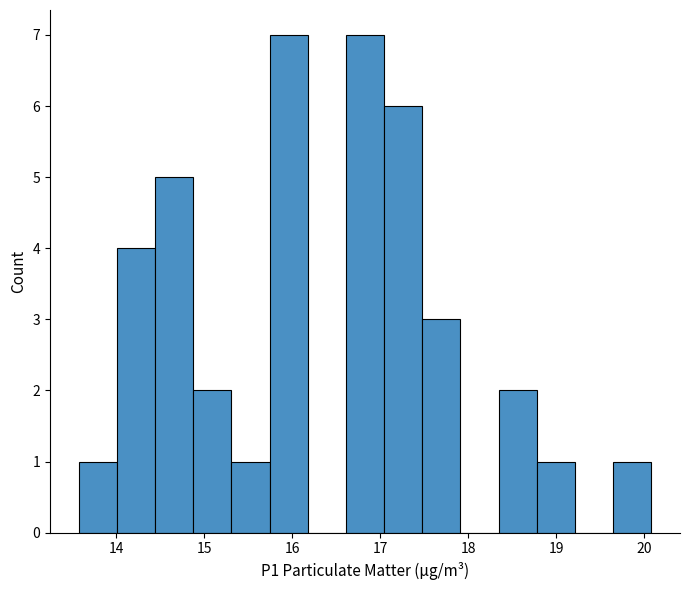

What is the height of the bar covering 17.0 to 17.5 on the x-axis? Neither the bar edges nor the heights are printed on the chart, so give them approximately, as read against the axes.

6